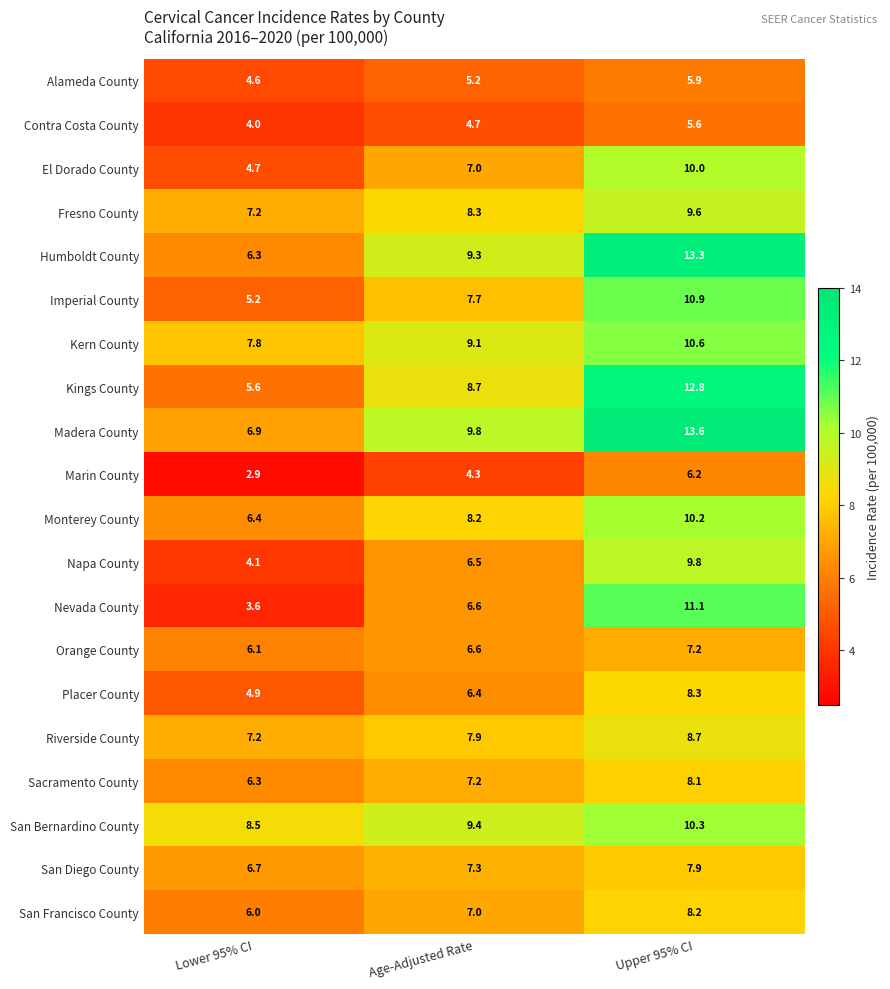

Read the Kings County value at Lower 95% CI.

5.6